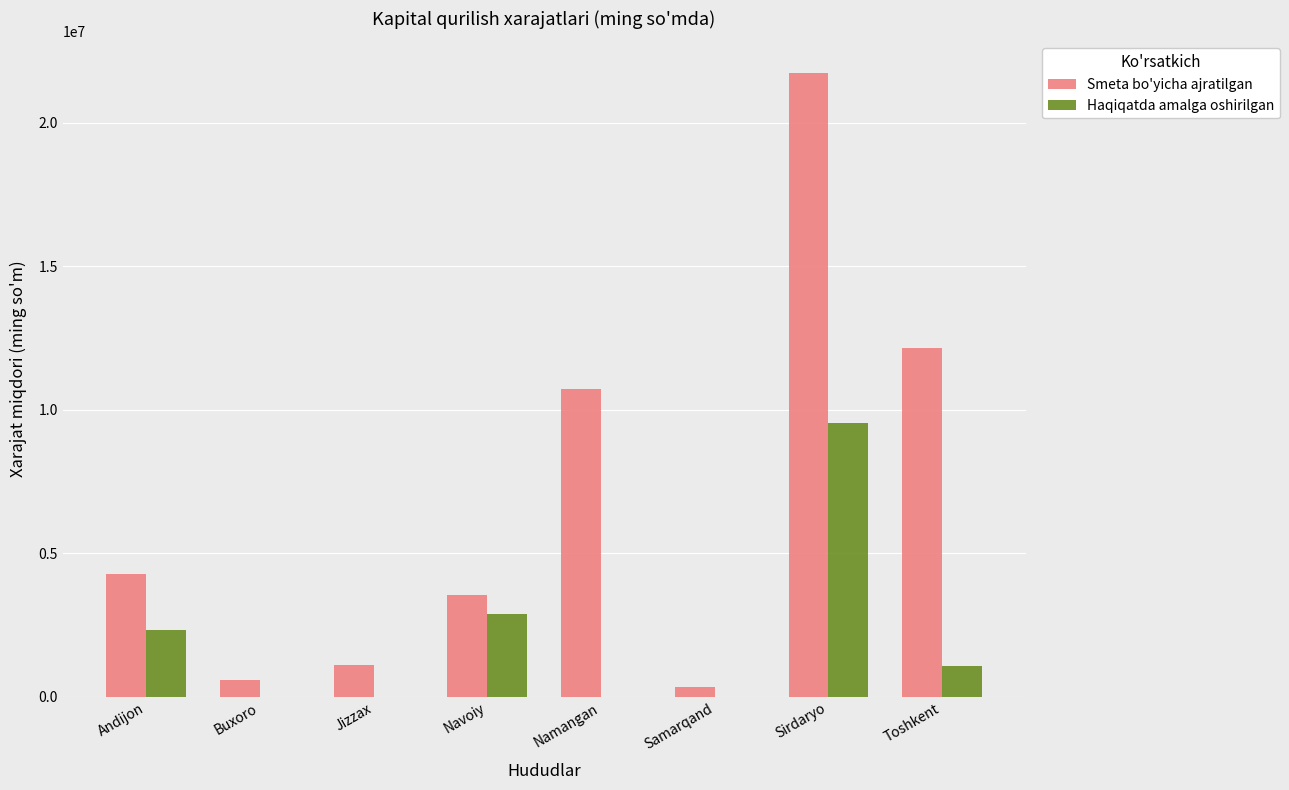

What is the difference between the Haqiqatda amalga oshirilgan values at Samarqand and Namangan?

11239.2